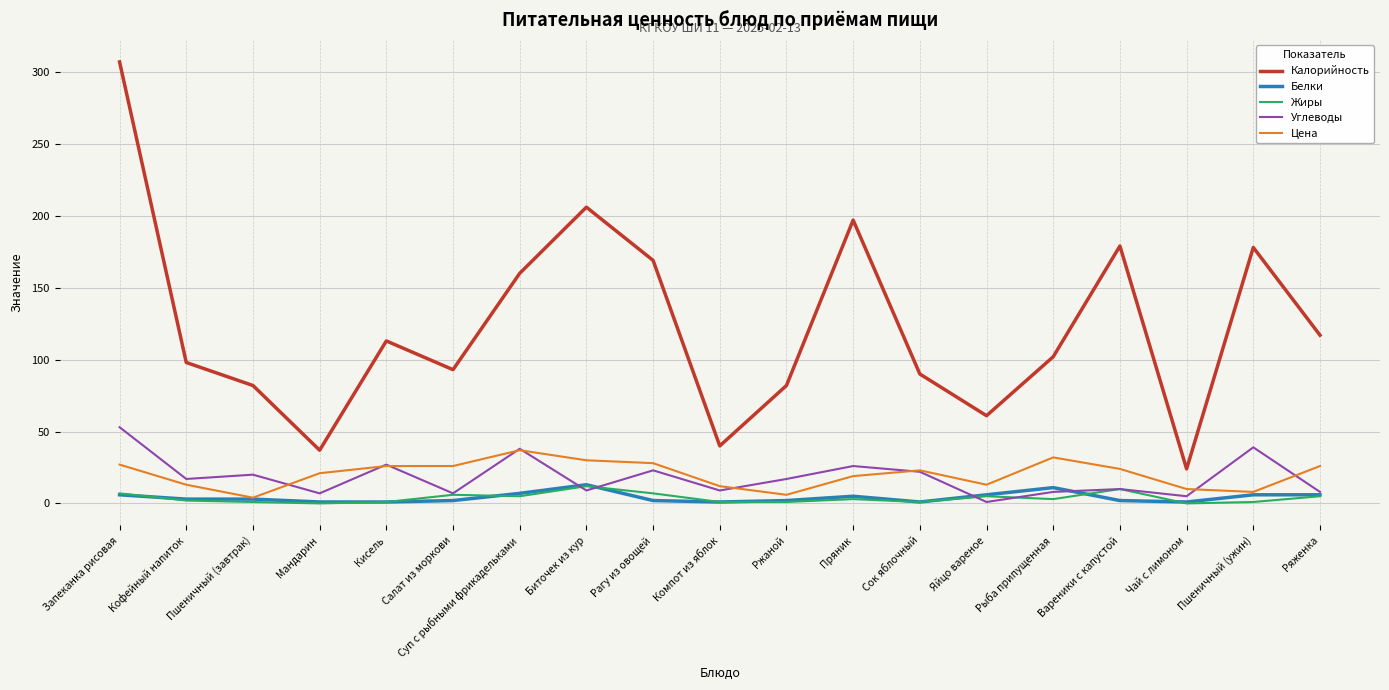

What is the difference between the highest and lowest values at Рагу из овощей?

167